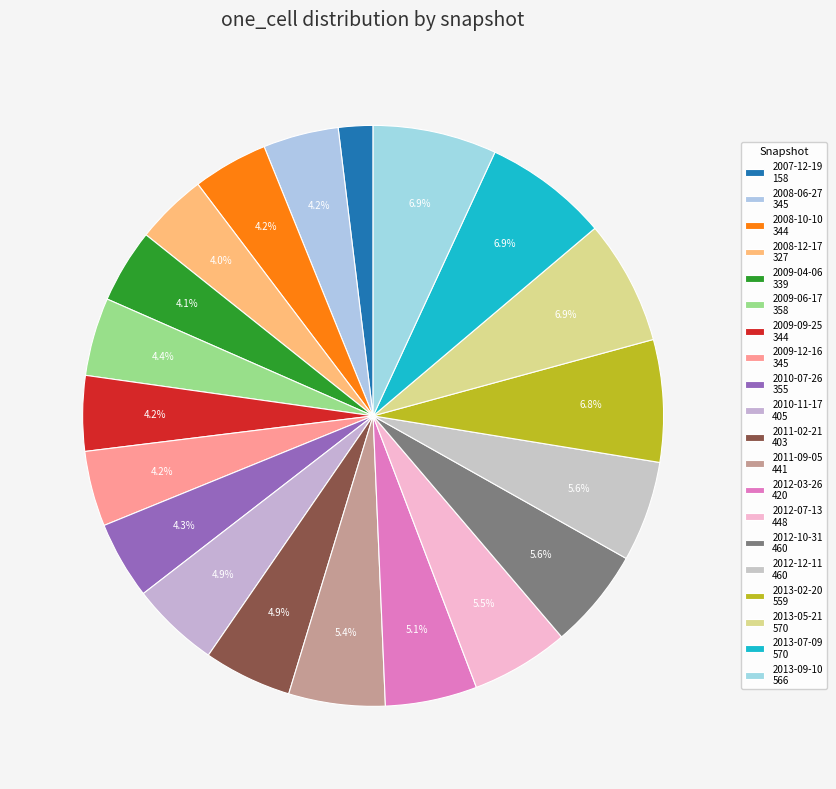

Do 2009-12-16 and 2009-04-06 together represent more than half of the pie?

No